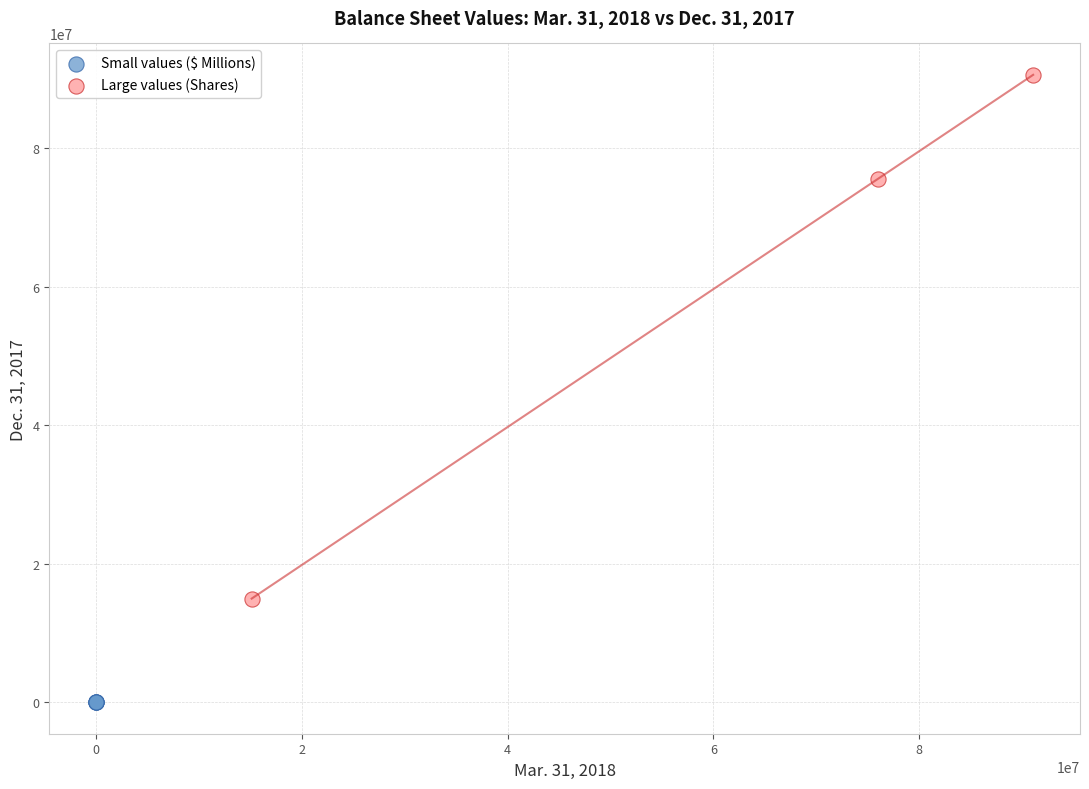

Which series contains the highest Y value?

Large values (Shares)